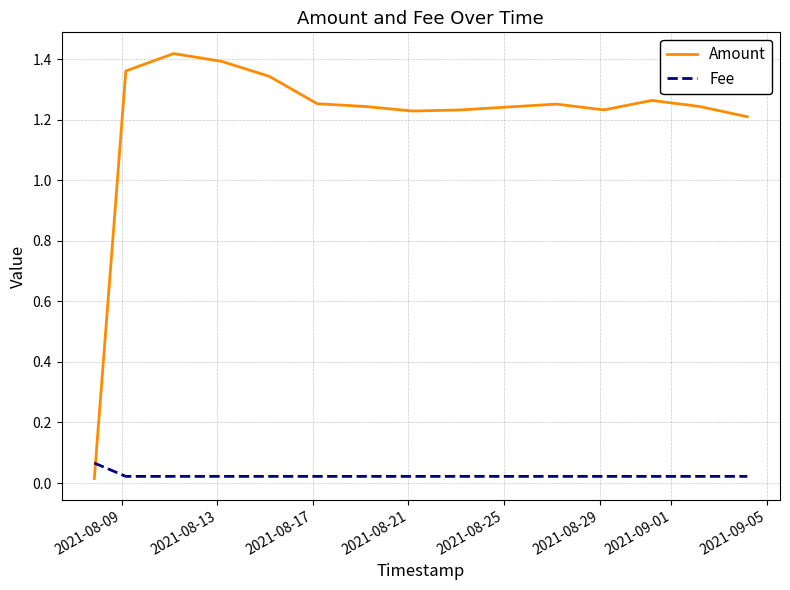

Rank the series by their average value, from lowest to highest.

Fee, Amount